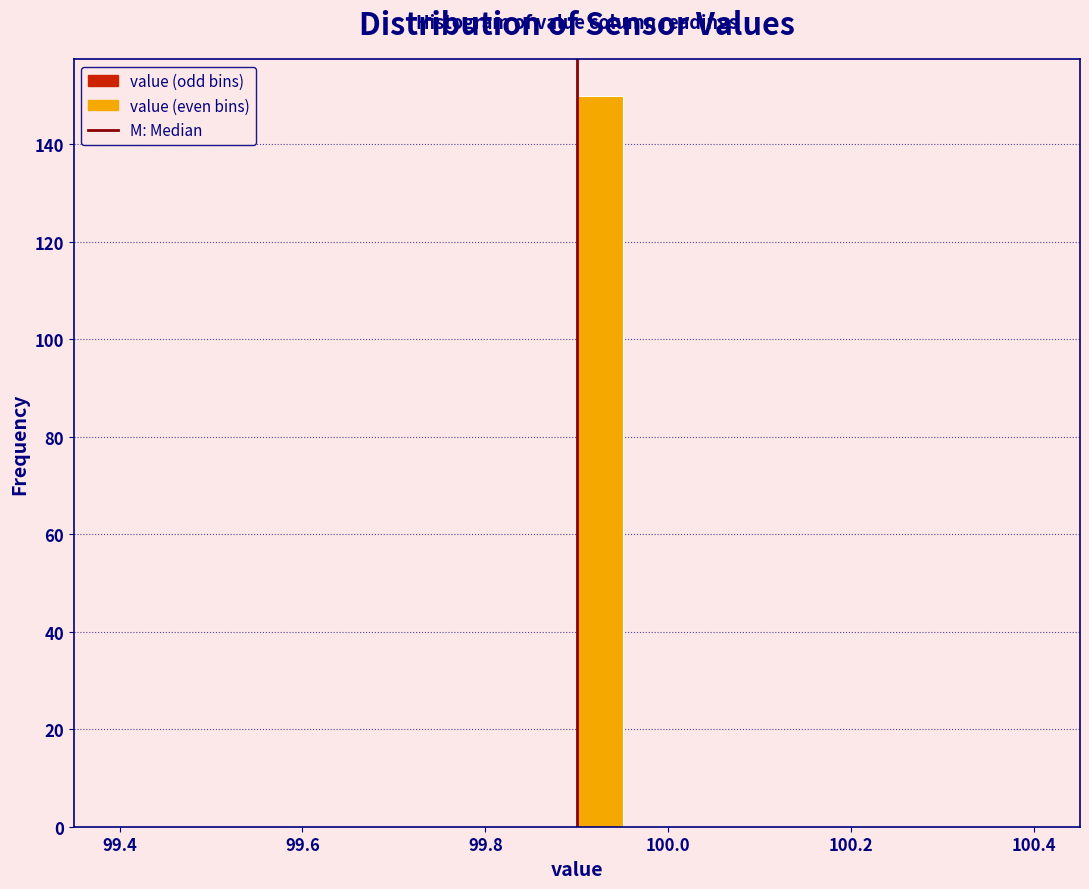

Read against the x-axis, roughly where is the centre of the tallest bar?

99.92